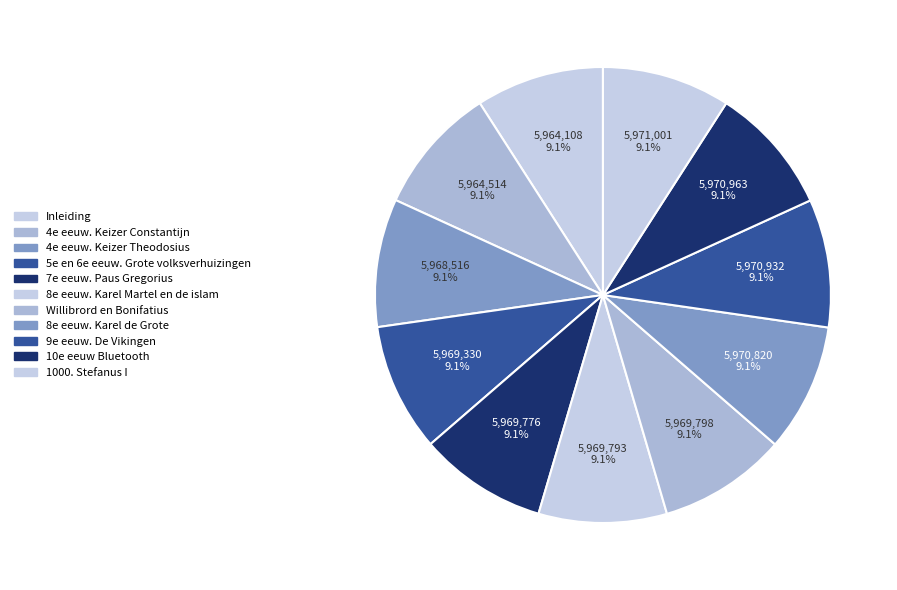

Is it true that 4e eeuw. Keizer Theodosius is 1% of the pie?

False